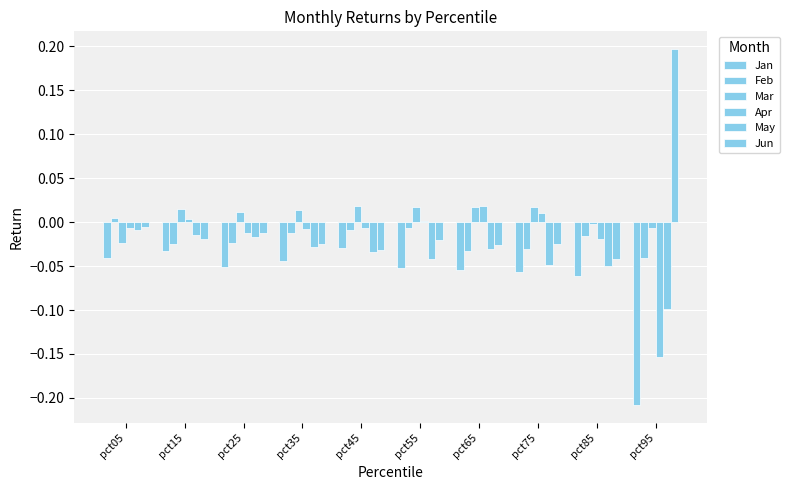

Does the chart contain stacked bars?

No